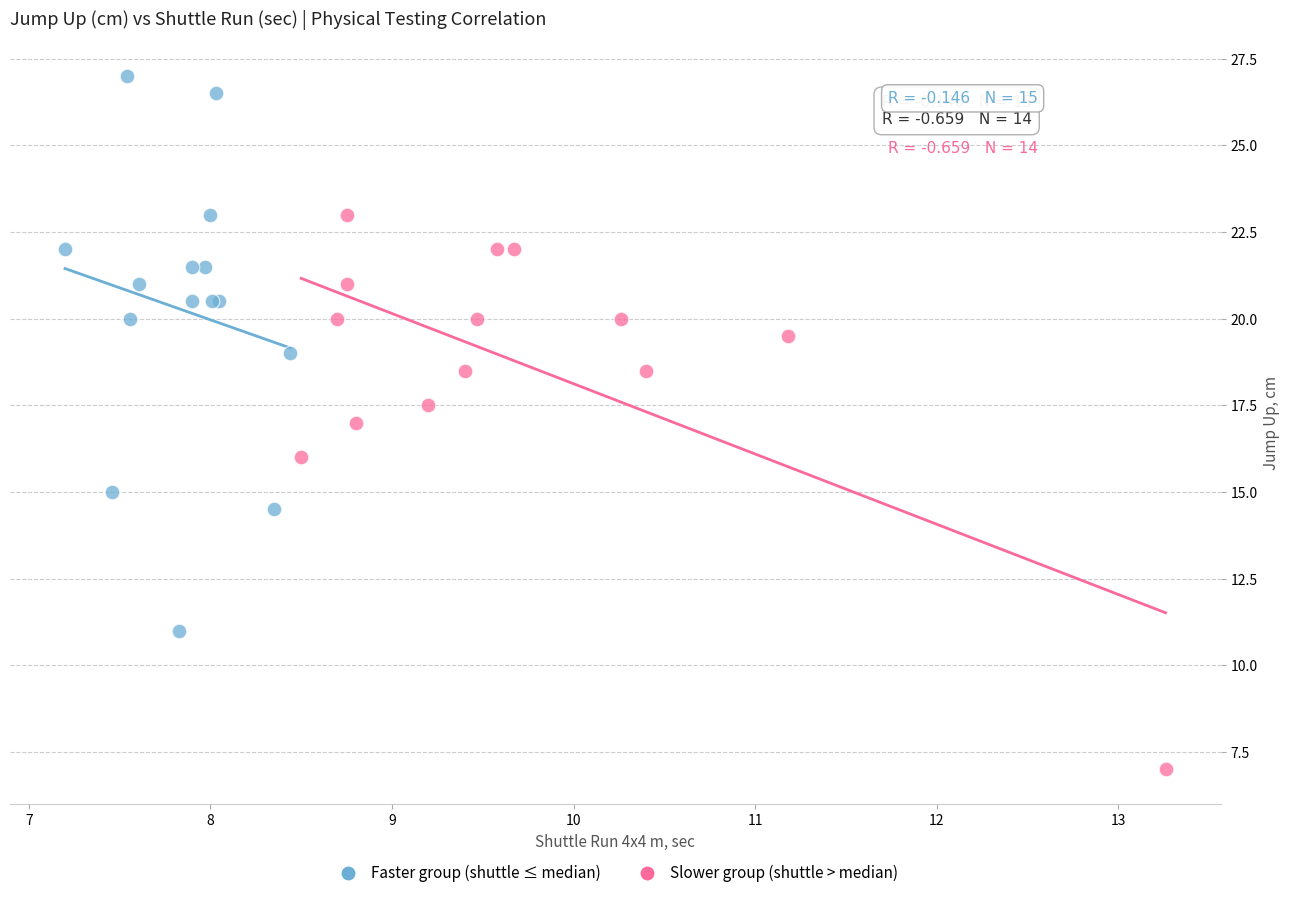

Which series contains the lowest Y value?

Slower group (shuttle > median)